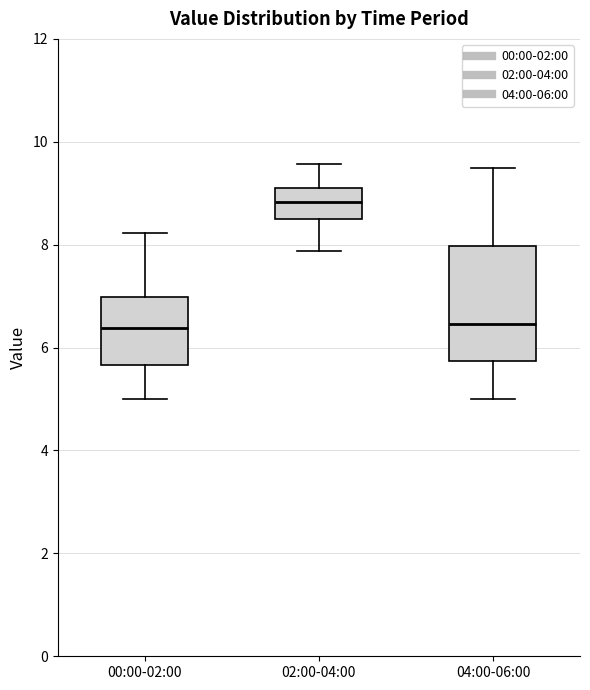

Reading left to right, transcribe this box plot: for each box, give where its median line is, the range the box spans, and where its two whiskers end, as read against the y-axis. The values are not printed on the chart, so give them approximately, as read against the axis.

00:00-02:00: median 6.4, box 5.6 to 7.0, whiskers 5.0 to 8.2
02:00-04:00: median 8.8, box 8.6 to 9.2, whiskers 7.8 to 9.6
04:00-06:00: median 6.4, box 5.8 to 8.0, whiskers 5.0 to 9.6